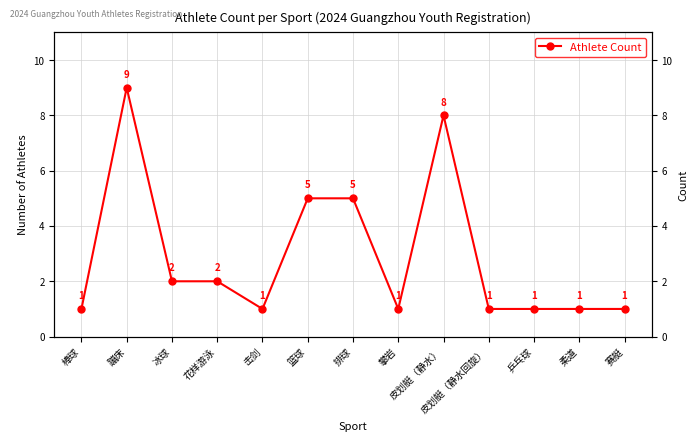

Count the values in the range 1 to 5.

11